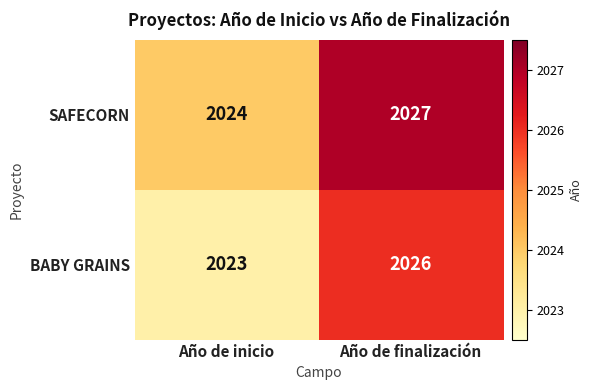

Count the number of data series in this chart.

2